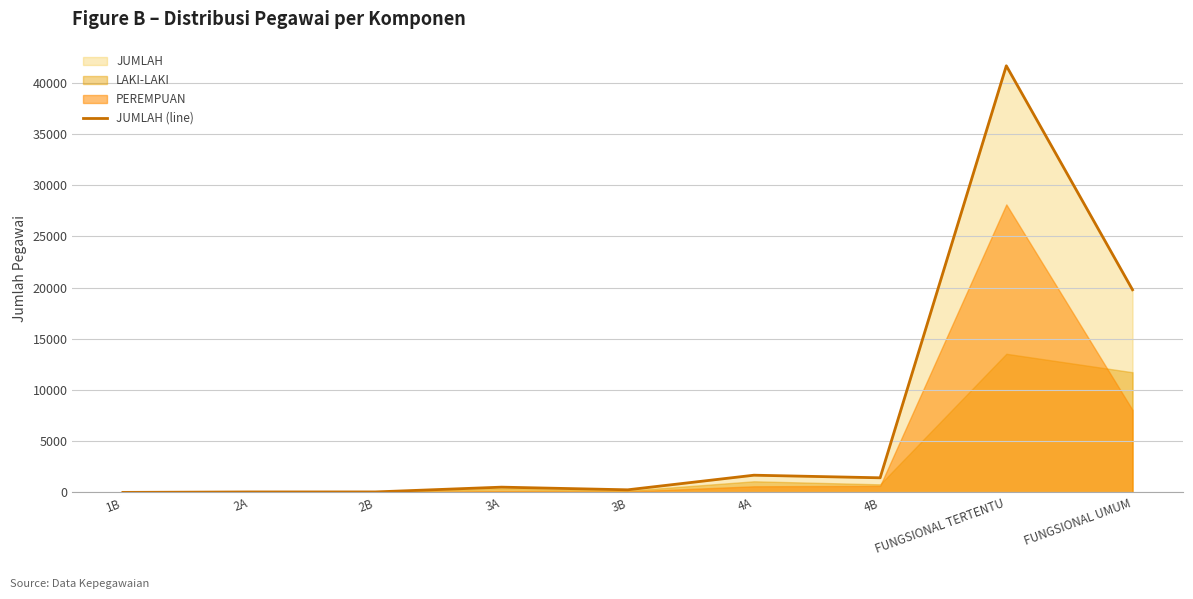

What position from the left is 4A?

6